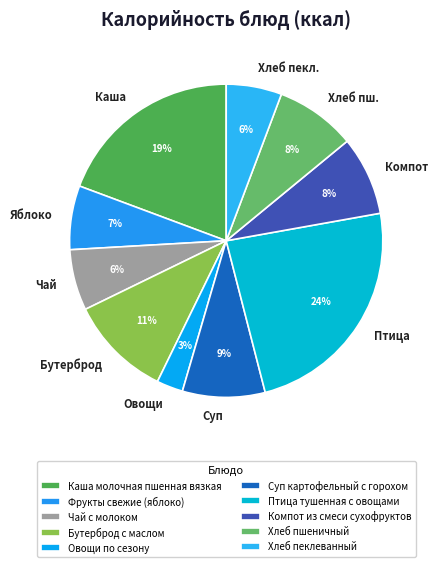

Does Овощи по сезону account for over 50% of the chart?

No